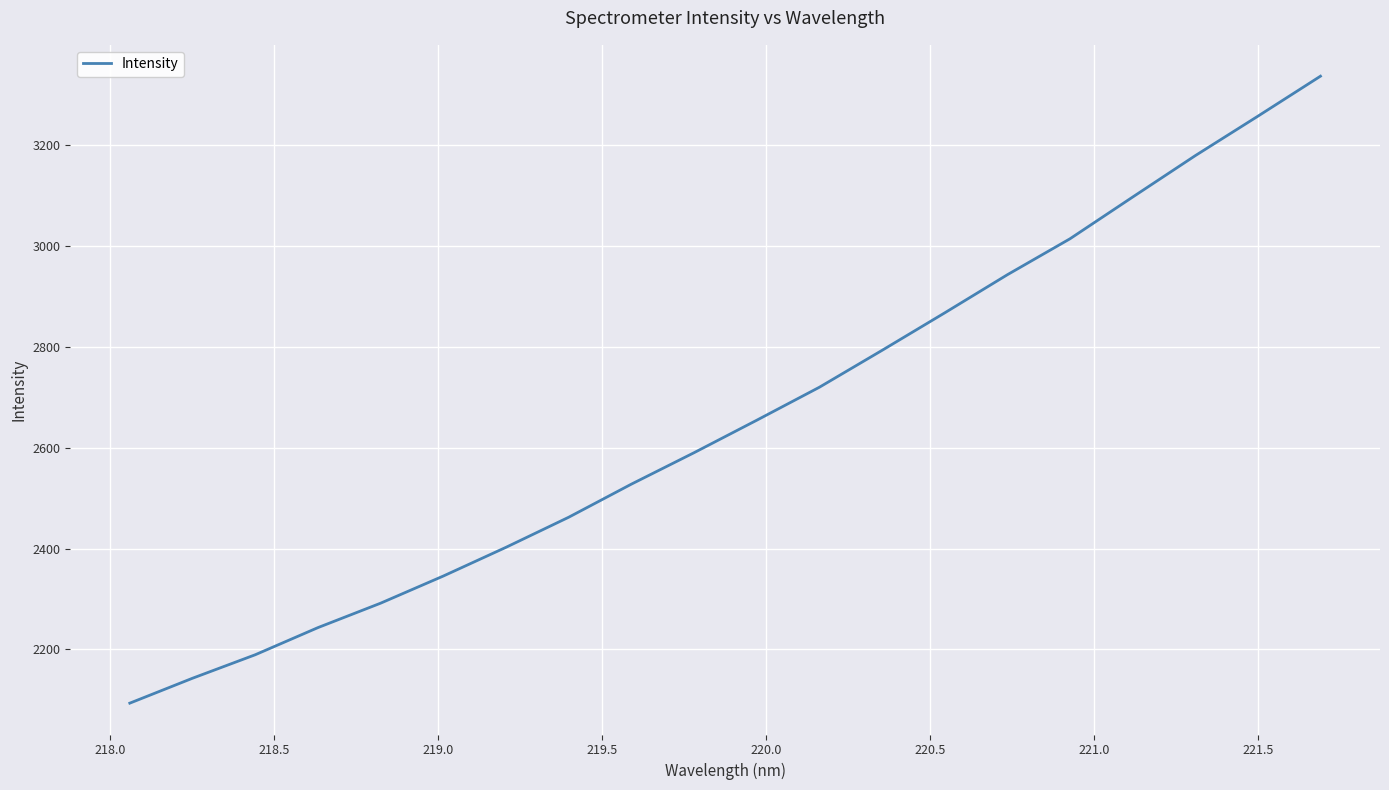

What is the greatest value displayed?

3337.0